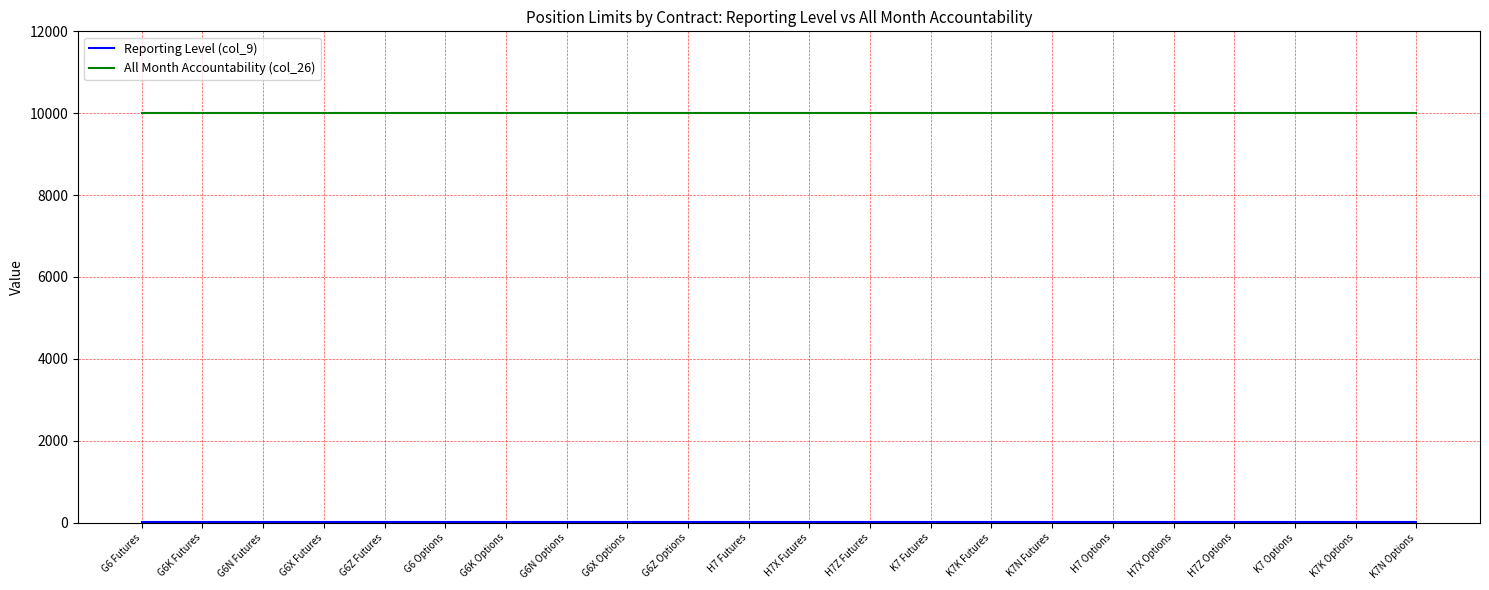

What is the maximum value shown in the chart?

10000